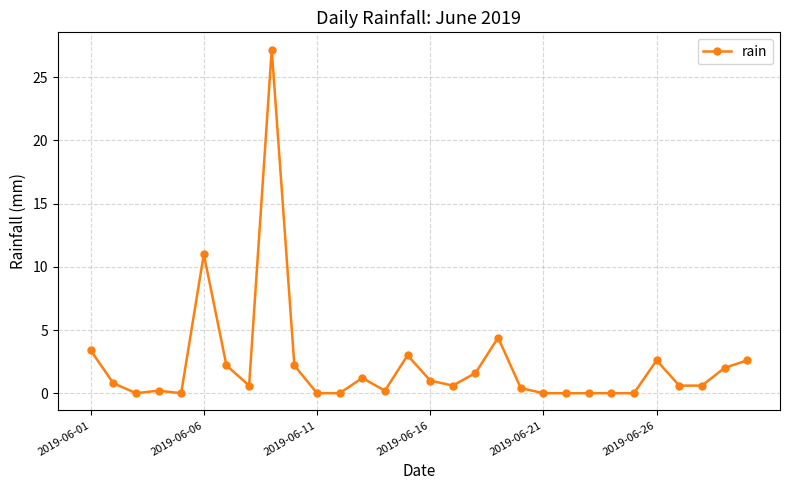

What is the average value?

2.3